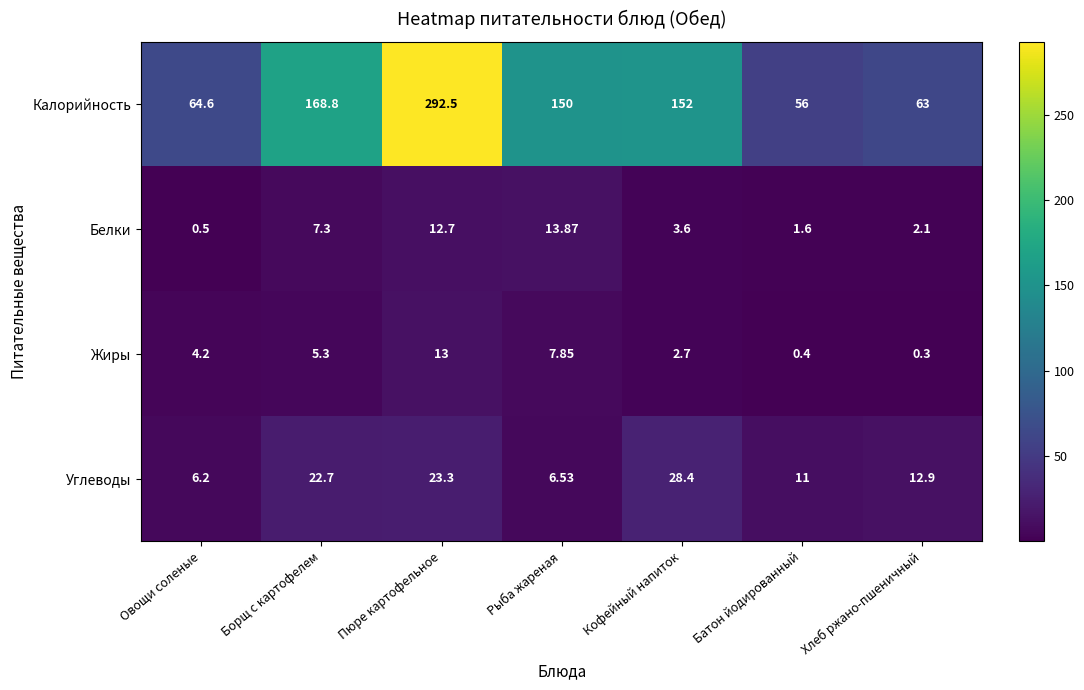

Which series changed the most between Кофейный напиток and Хлеб ржано-пшеничный?

Калорийность